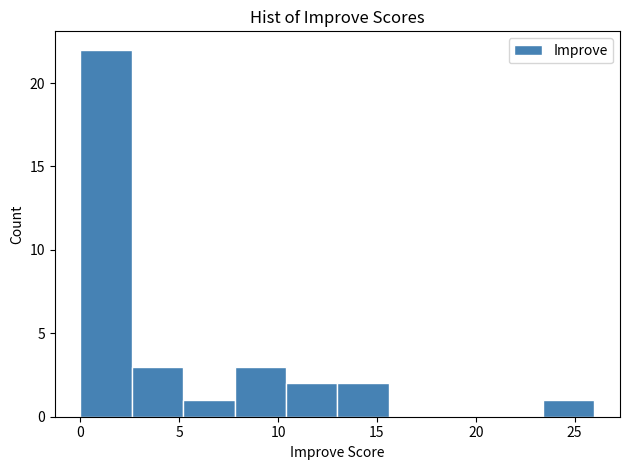

What is the height of the bar covering 13.0 to 15.6 on the x-axis? Neither the bar edges nor the heights are printed on the chart, so give them approximately, as read against the axes.

2